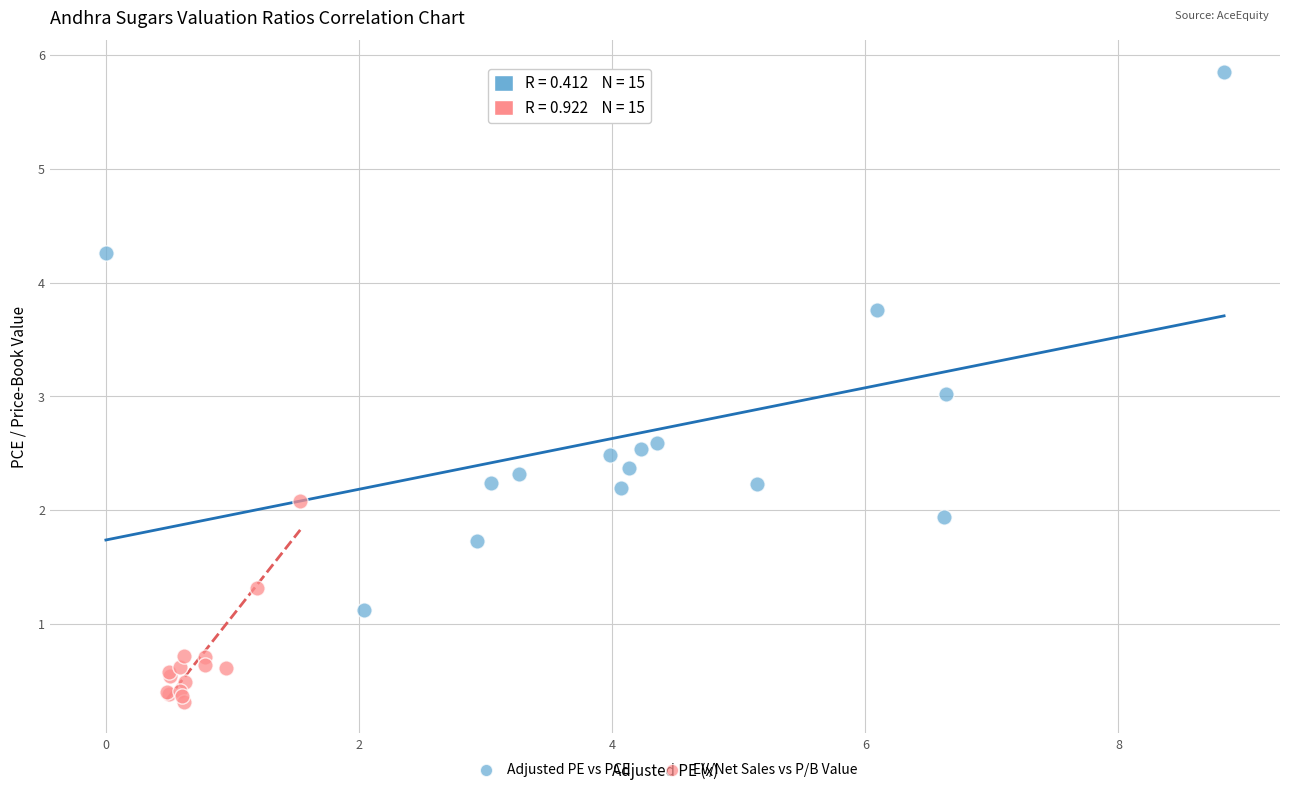

What are all the series names shown in the legend?

Adjusted PE vs PCE, EV/Net Sales vs P/B Value